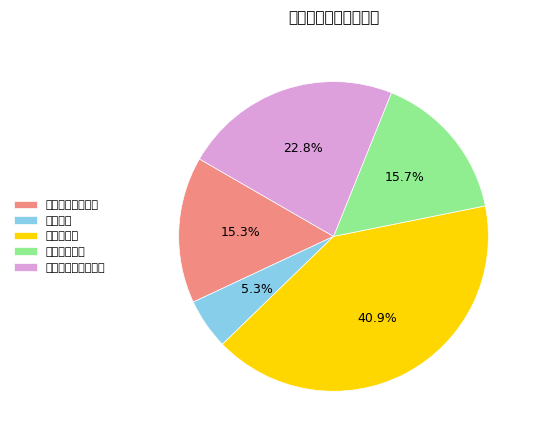

Is it true that 其他商品和服务支出 is 23% of the pie?

True